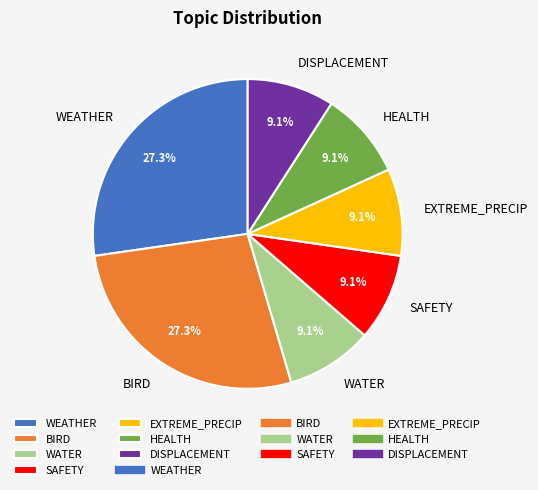

Do BIRD and WATER together represent more than half of the pie?

No